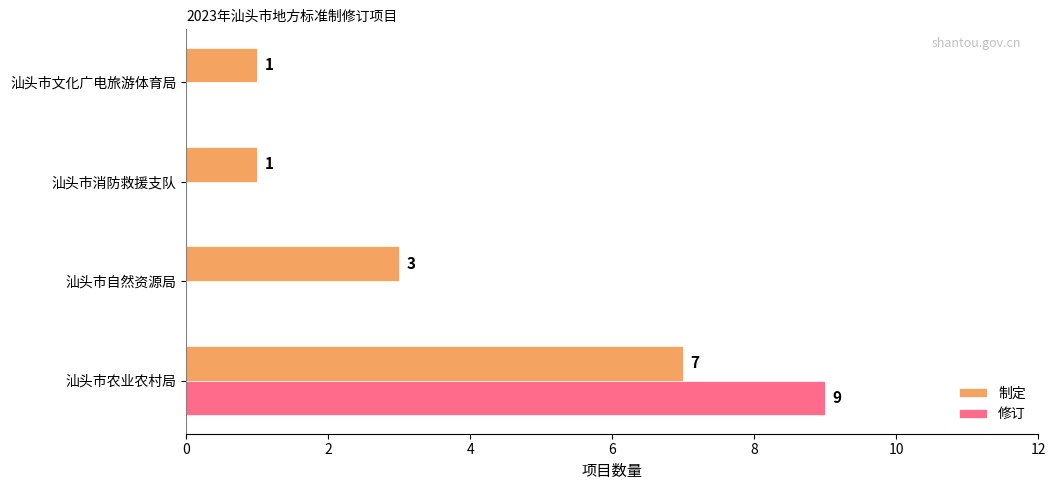

What is the sum of all 修订 values?

9